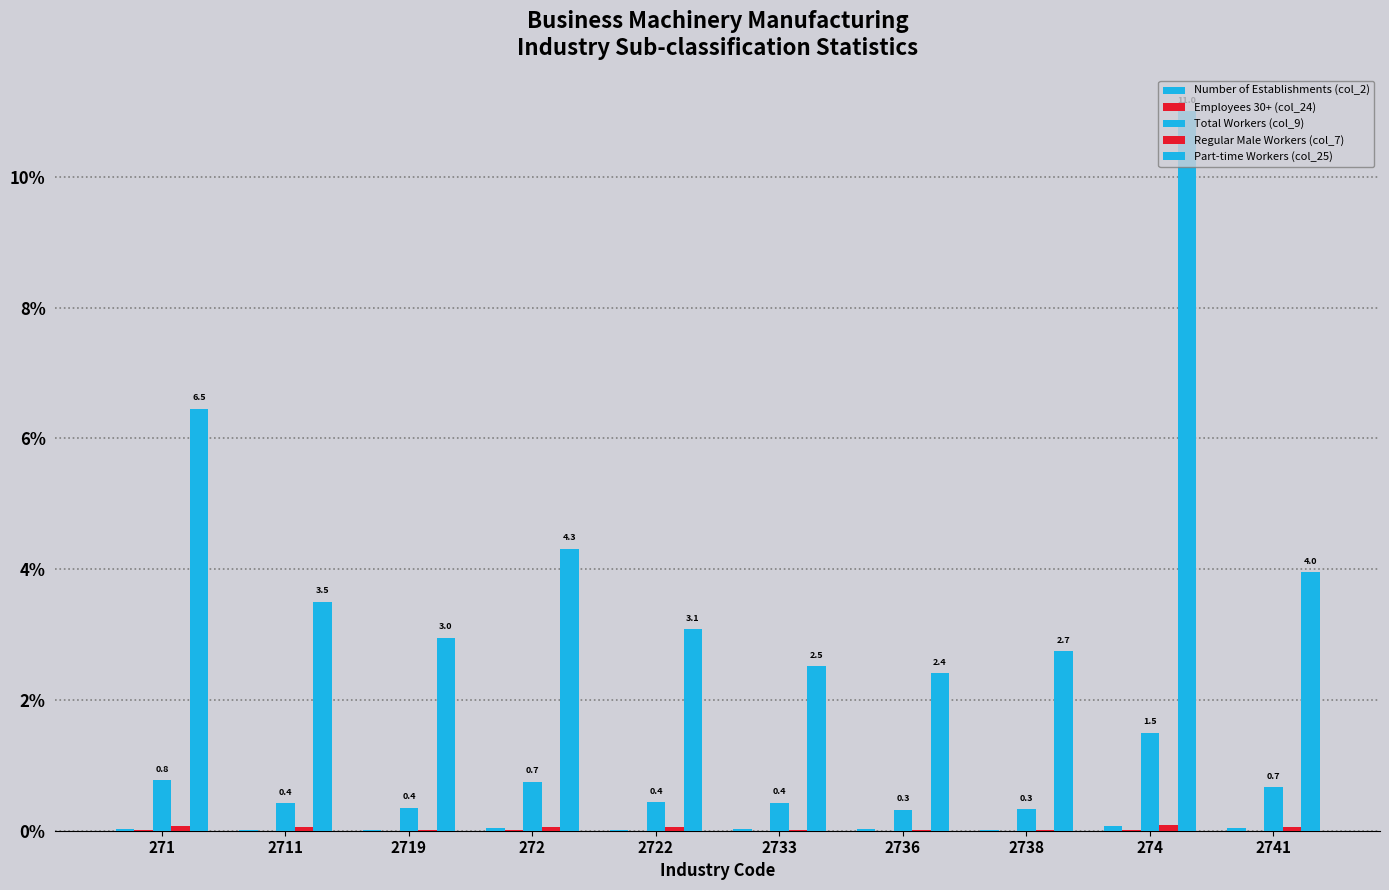

What is the label of the 5th bar from the right?

2733